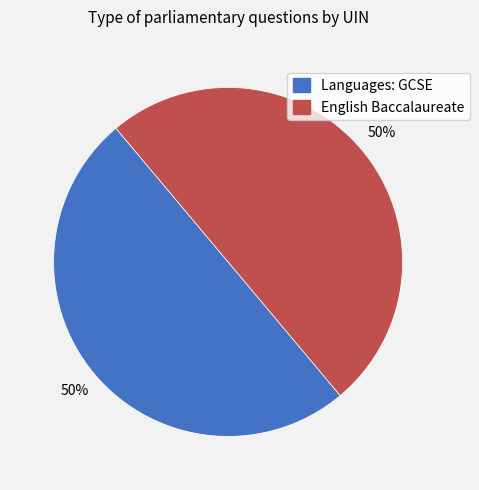

Count the number of slices in the pie.

2